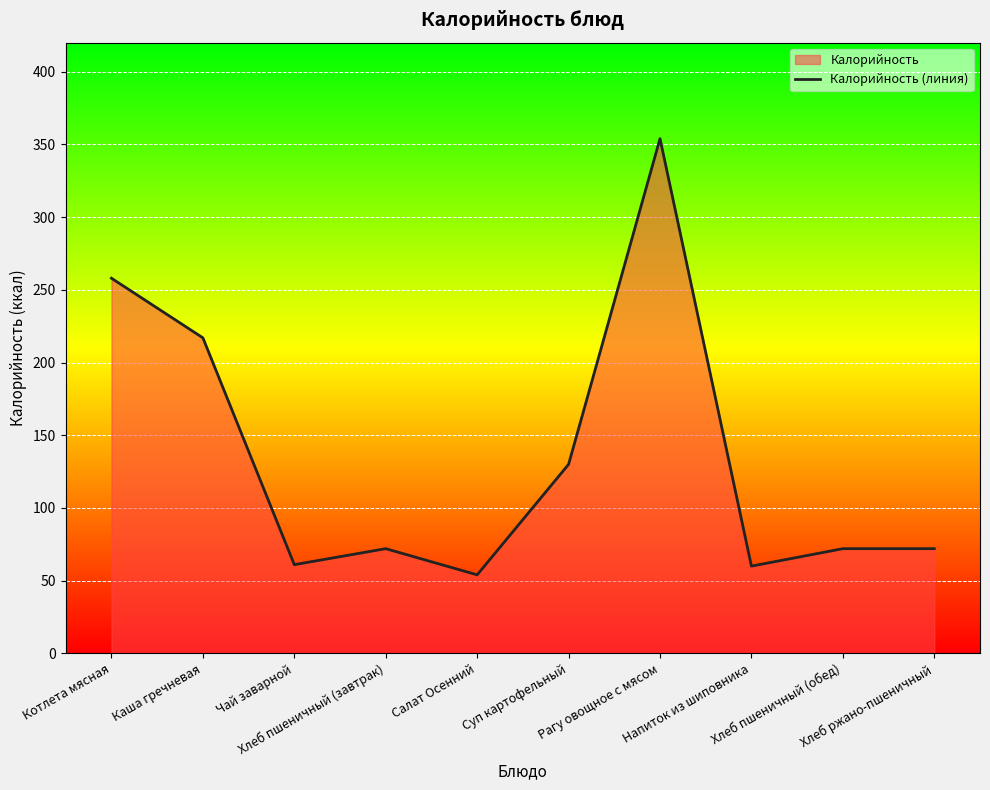

What is the minimum value shown in the chart?

54